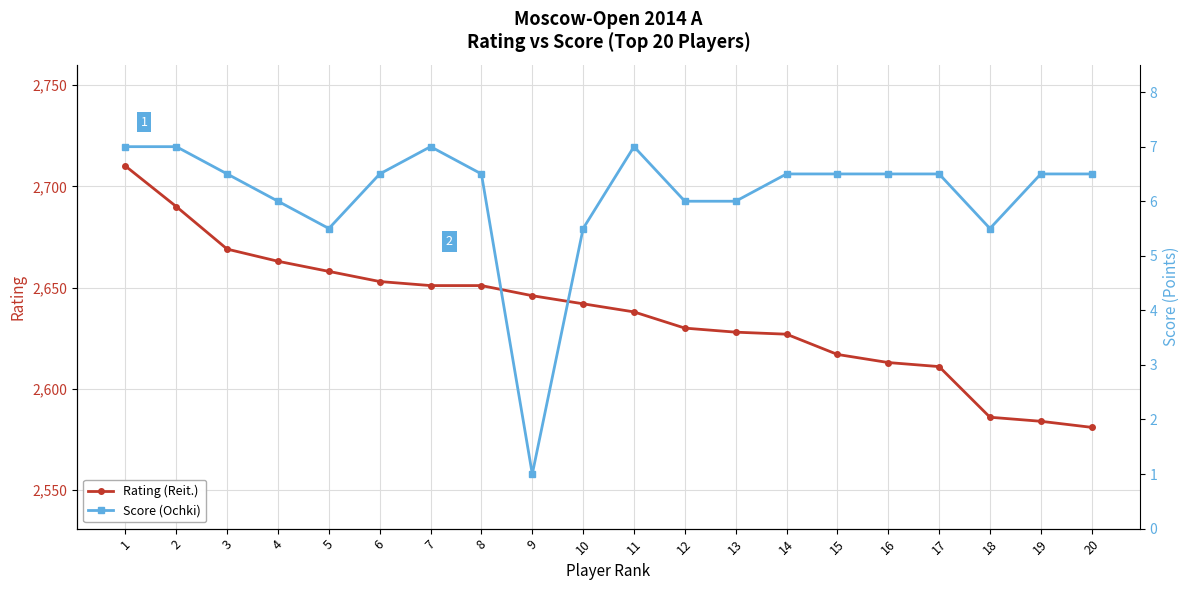

What is the lowest value of the Rating (Reit.) series?

2581